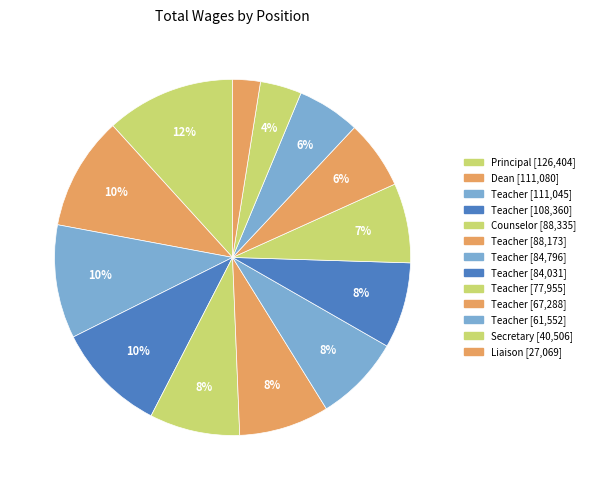

How many slices are in this pie chart?

13